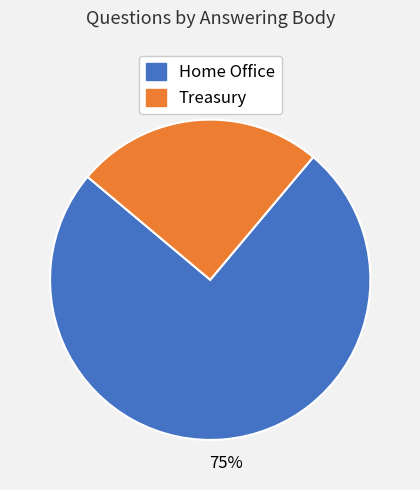

Is there any slice that represents more than half of the pie?

Yes